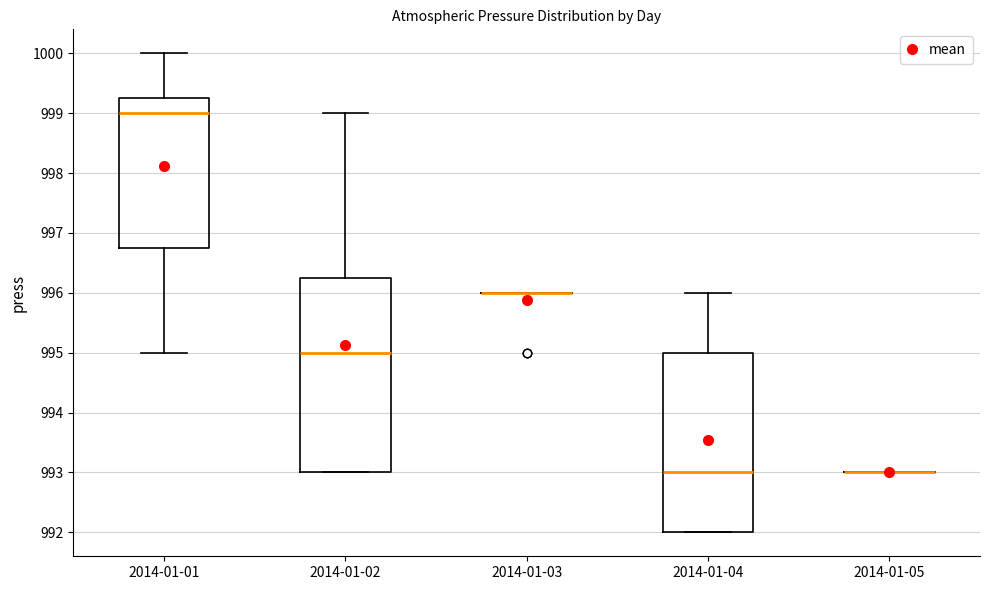

Which box is the tallest, from its lower edge to its upper edge?

2014-01-02